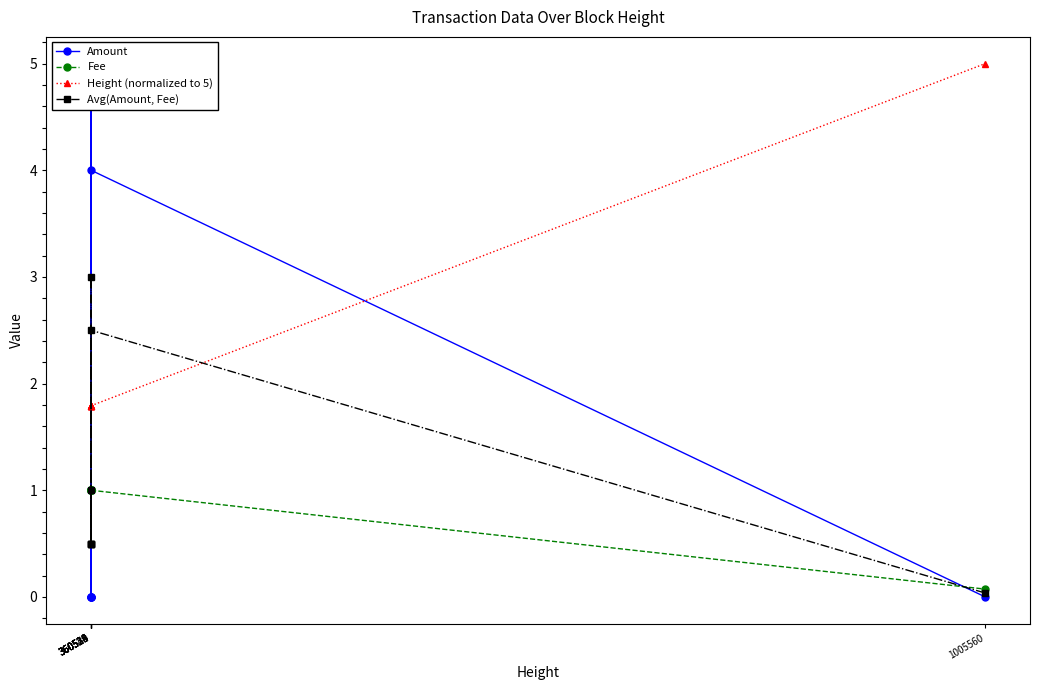

Which series has the widest spread of values?

Amount